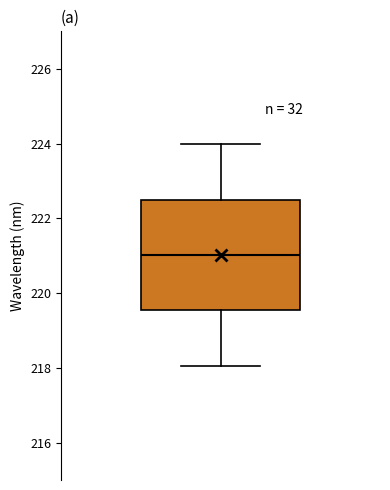

Transcribe this box plot: give where the median line is, the range the box spans, and where the two whiskers end, as read against the y-axis. The values are not printed on the chart, so give them approximately, as read against the axis.

median 221.0, box 219.6 to 222.6, whiskers 218.0 to 224.0